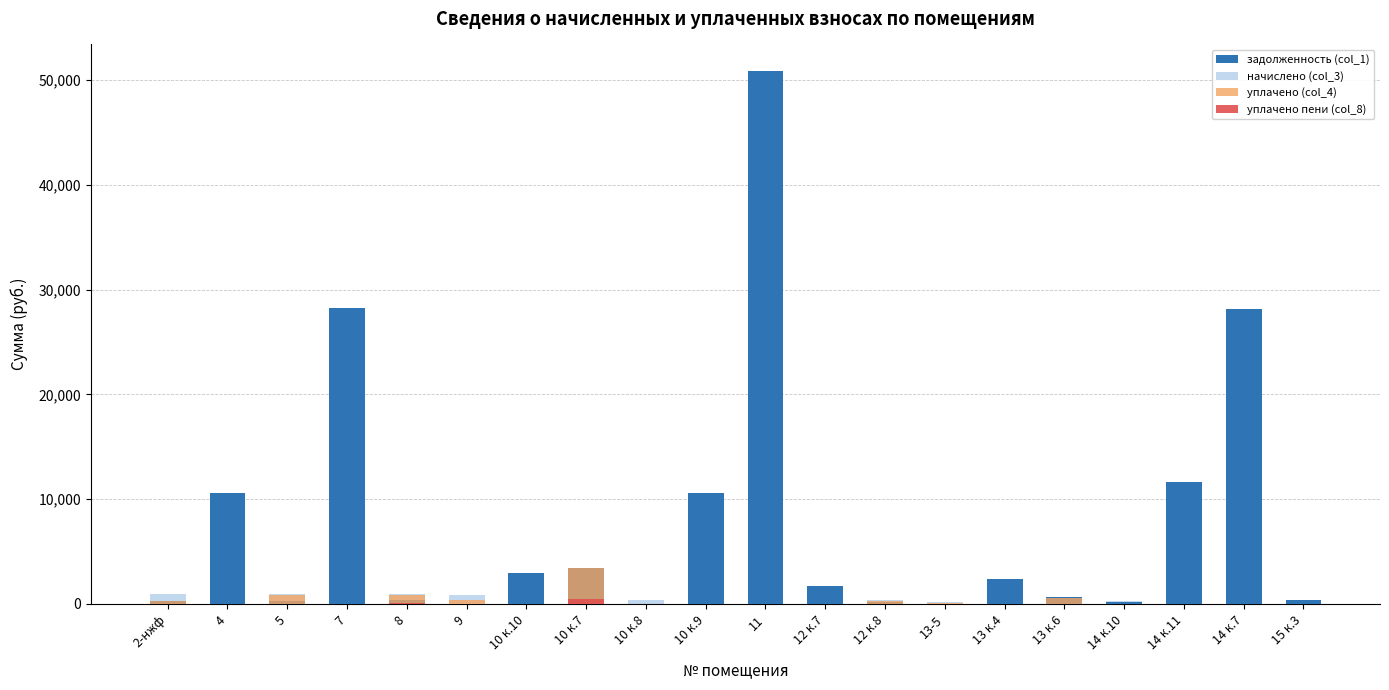

At how many categories does at least one series exceed 43611?

1